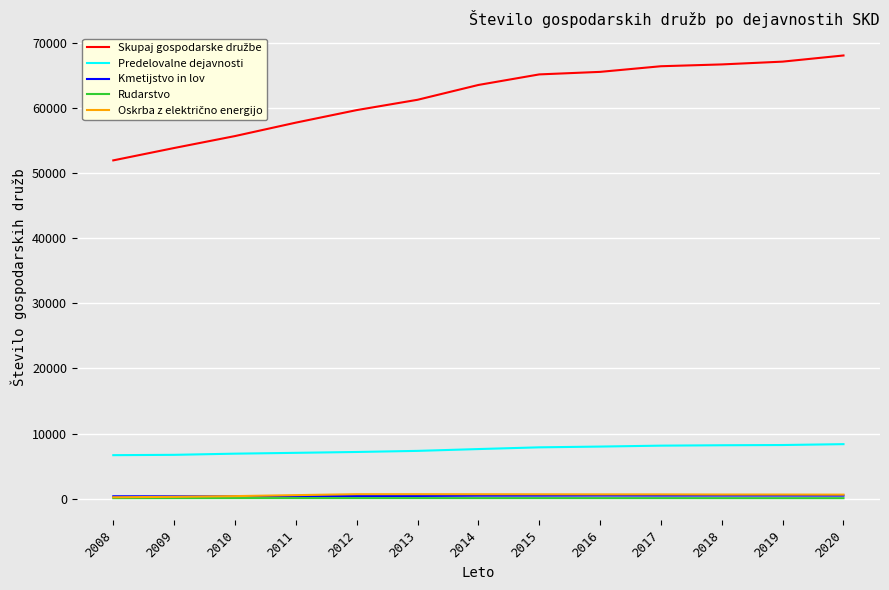

True or false: Kmetijstvo in lov and Rudarstvo intersect in this chart.

False